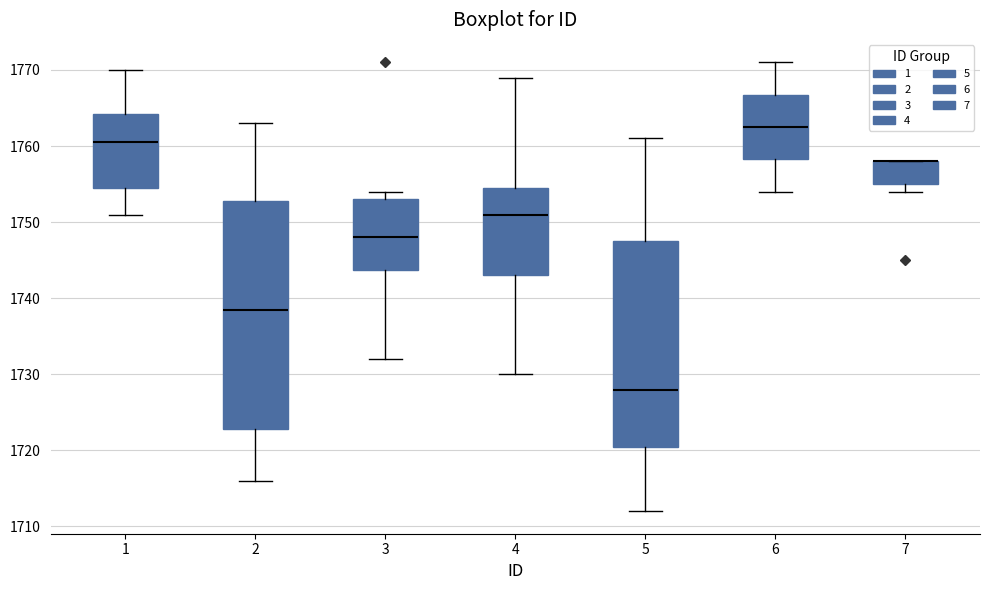

Where is the lower edge of the box at x = 1 on the y-axis? The values are not printed on the chart, so give them approximately, as read against the axis.

1755